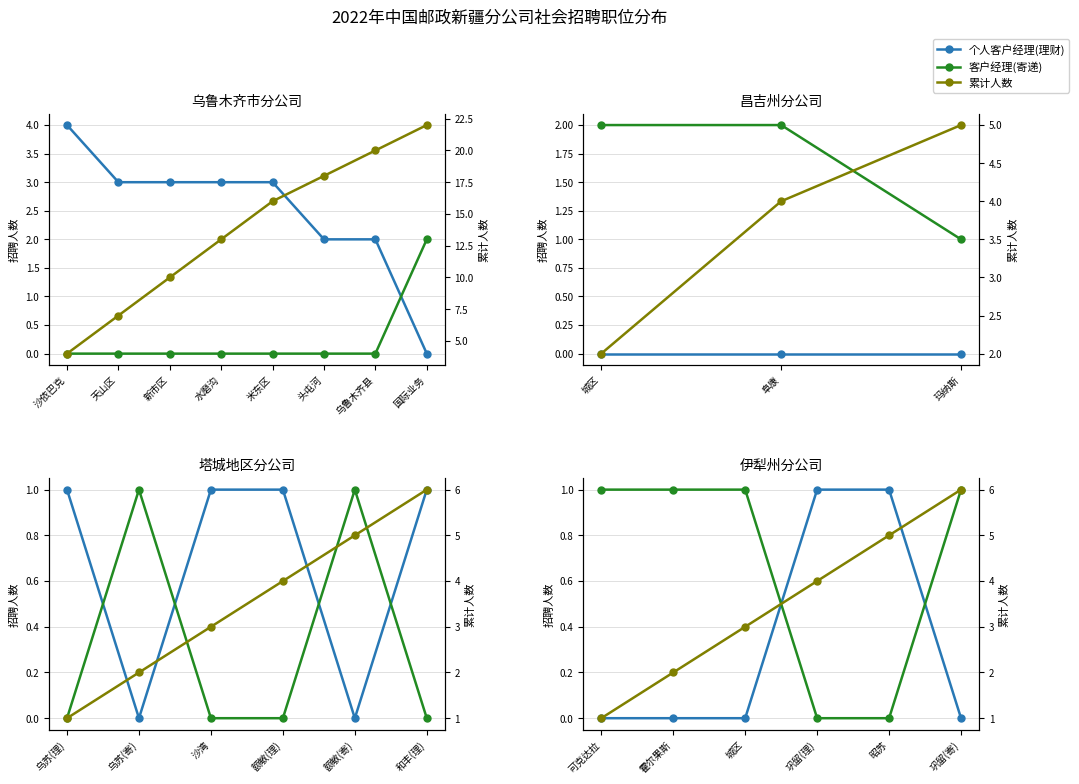

Which series has the widest spread of values?

累计人数